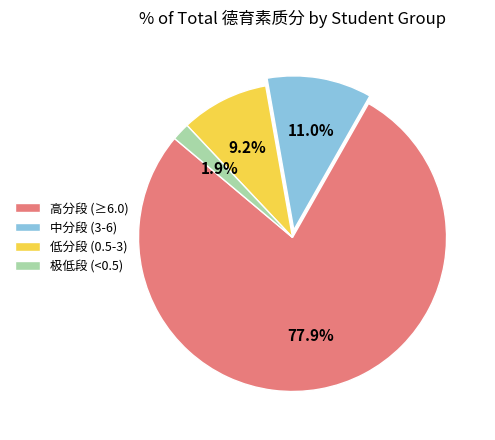

Rank the categories by value from lowest to highest.

极低段 (<0.5), 低分段 (0.5-3), 中分段 (3-6), 高分段 (≥6.0)